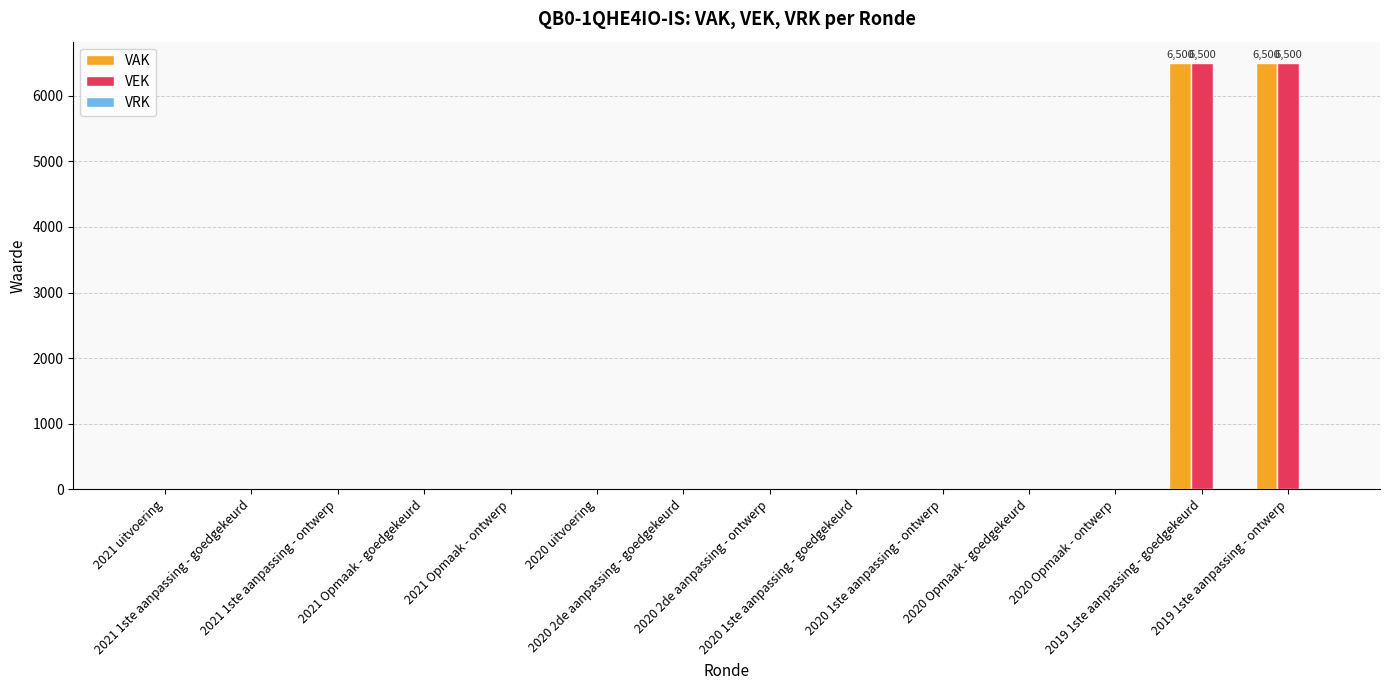

What is the sum of all VAK values?

13000